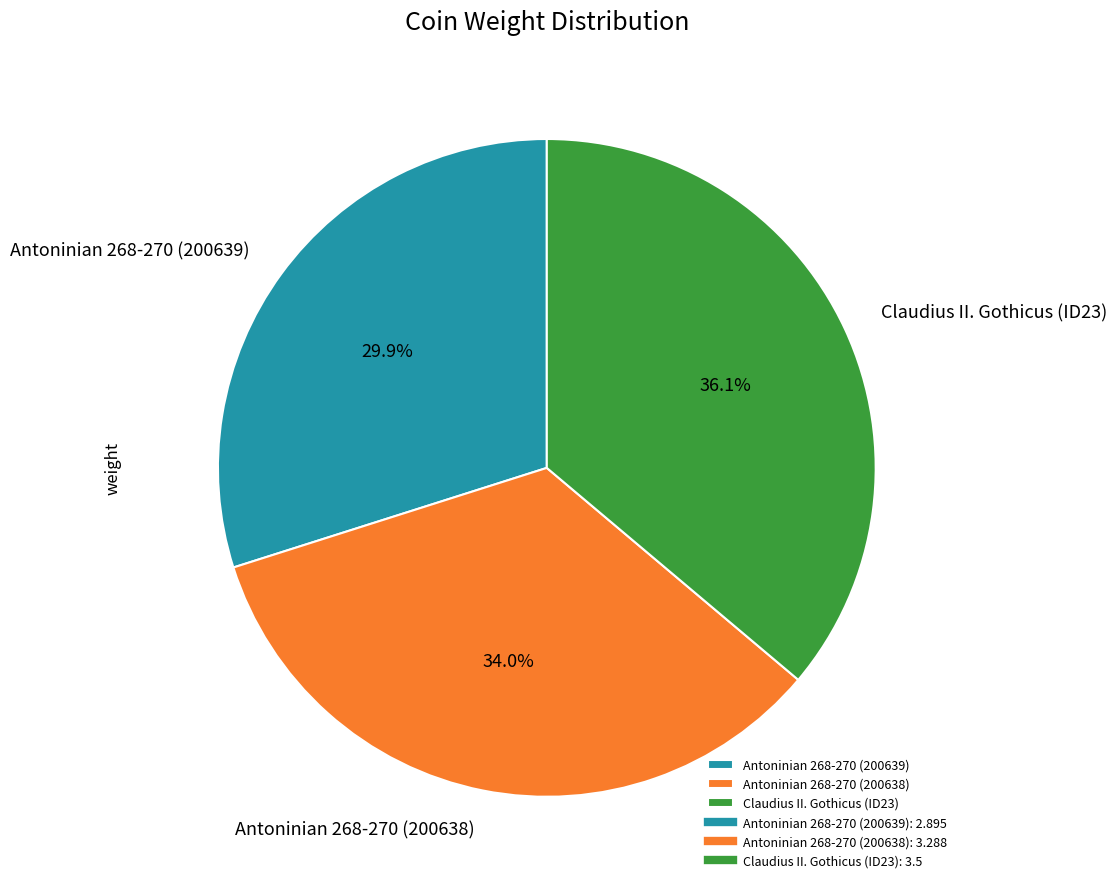

Does Claudius II. Gothicus (ID23) account for over 50% of the chart?

No